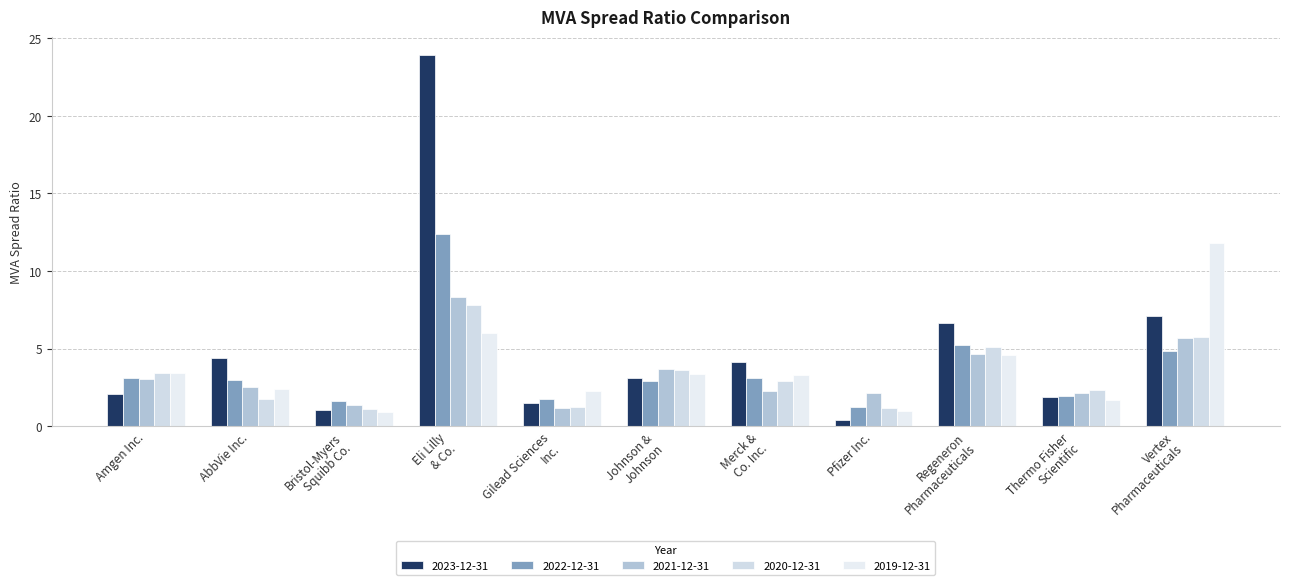

Which series has the largest range (max minus min)?

2023-12-31